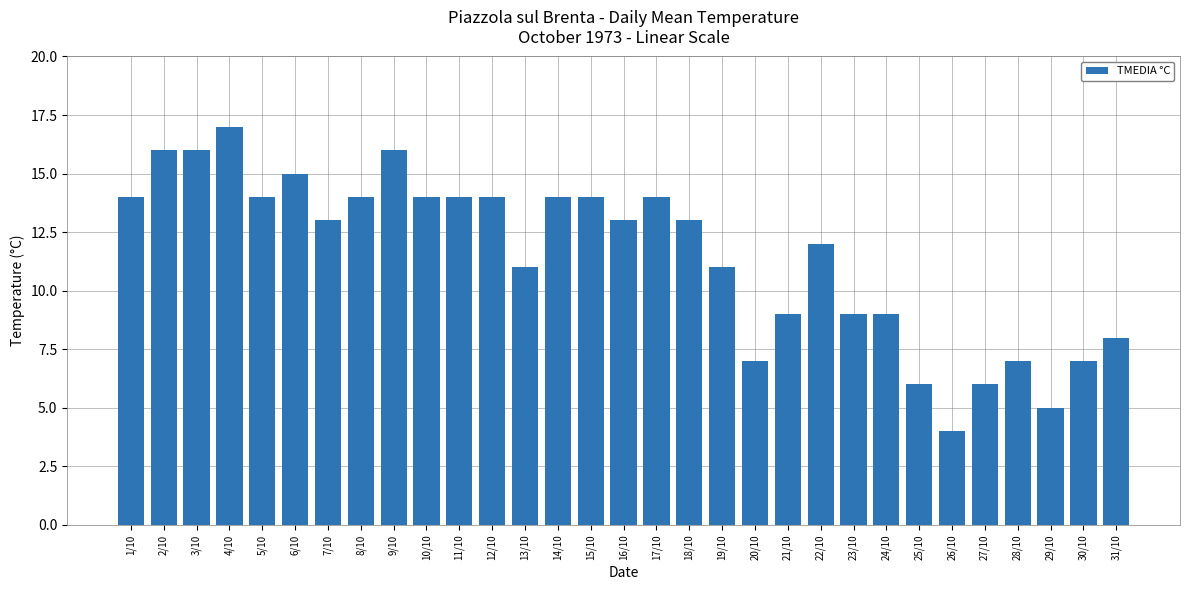

What position from the left is 6/10?

6